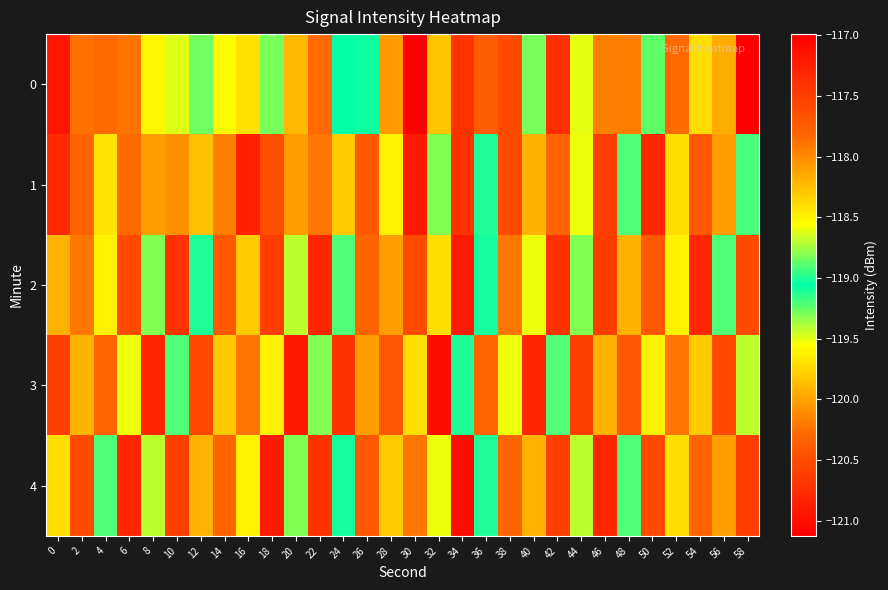

What is the total value across all series at 40?

-591.6